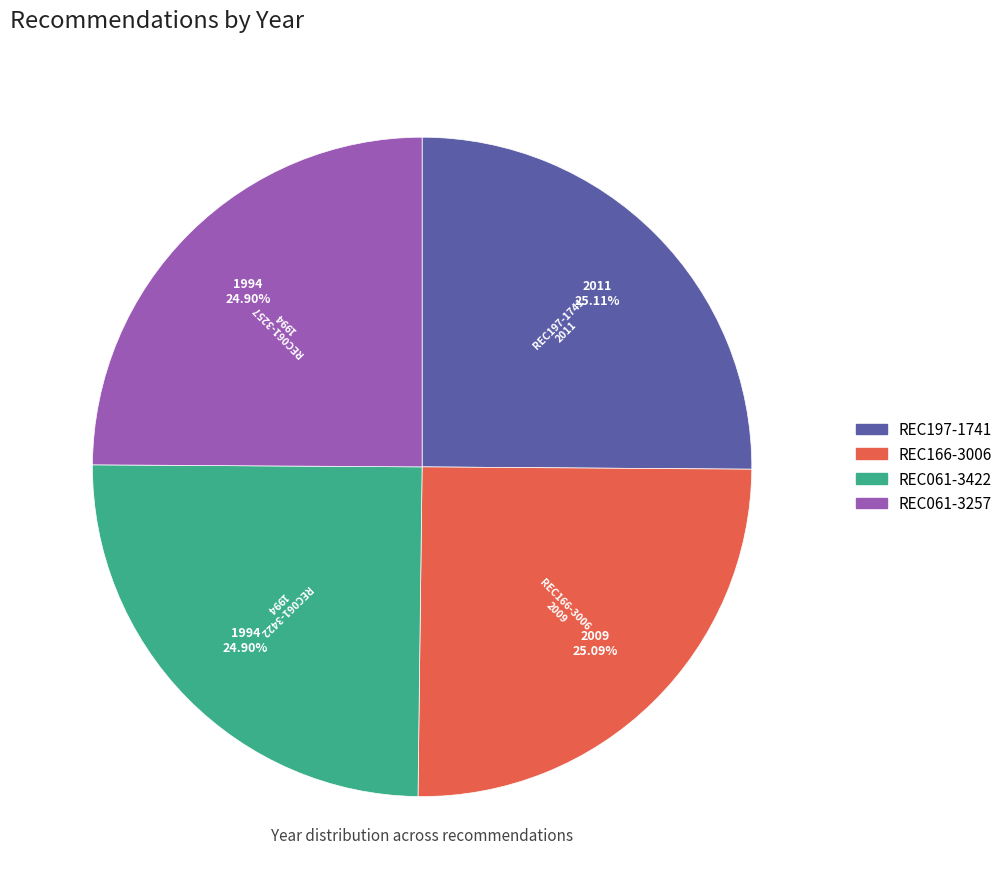

To the nearest percent, what is the combined percentage of REC061-3422 and REC166-3006?

50%